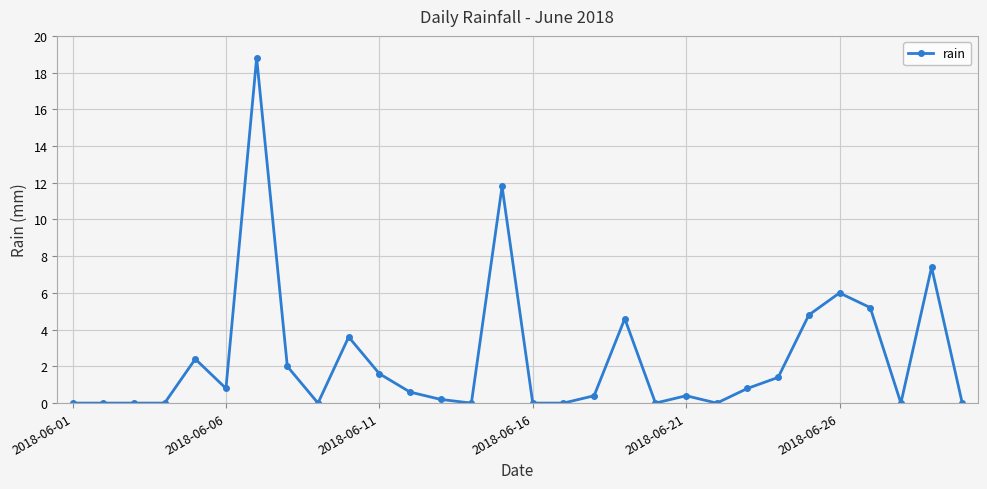

Reading left to right, what are all the values shown in this chart?

0.0	0.0	0.0	0.0	2.4	0.8	18.8	2.0	0.0	3.6	1.6	0.6	0.2	0.0	11.8	0.0	0.0	0.4	4.6	0.0	0.4	0.0	0.8	1.4	4.8	6.0	5.2	0.0	7.4	0.0